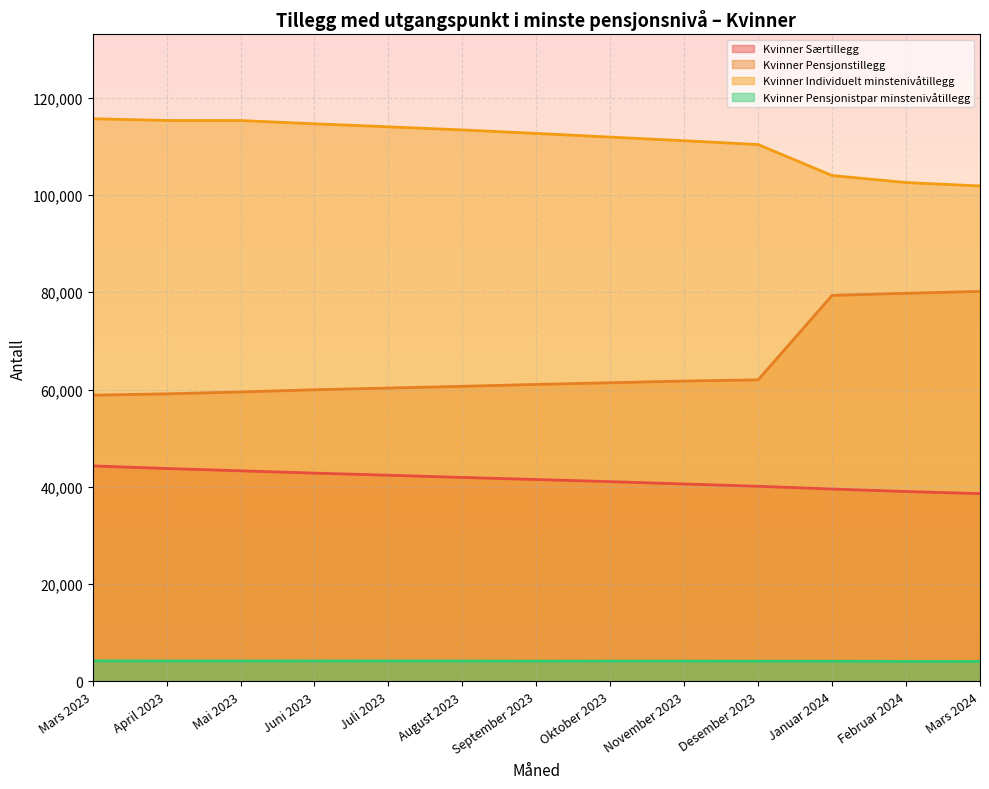

What is the sum of the Kvinner Individuelt minstenivåtillegg values at Desember 2023 and Januar 2024?

214336